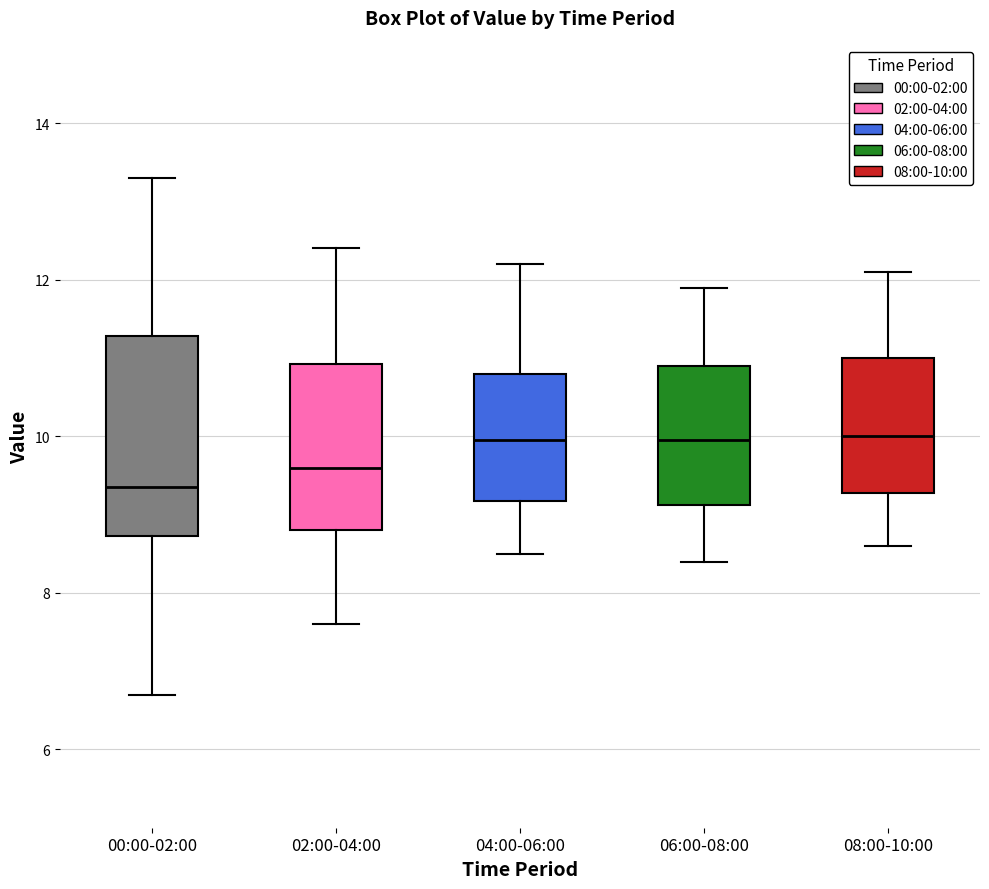

Where does the lower whisker of the box for 04:00-06:00 end on the y-axis? The values are not printed on the chart, so give them approximately, as read against the axis.

8.6